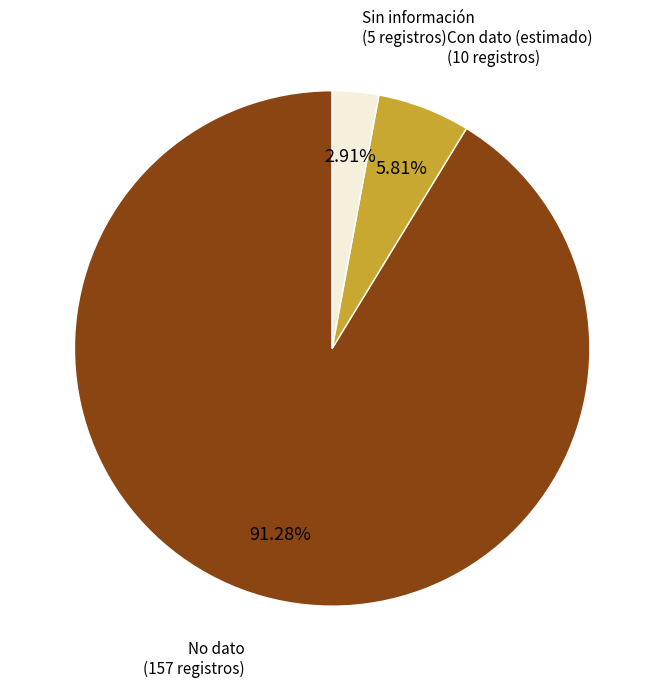

To the nearest percent, what is the difference between the largest and smallest slice percentages?

88%